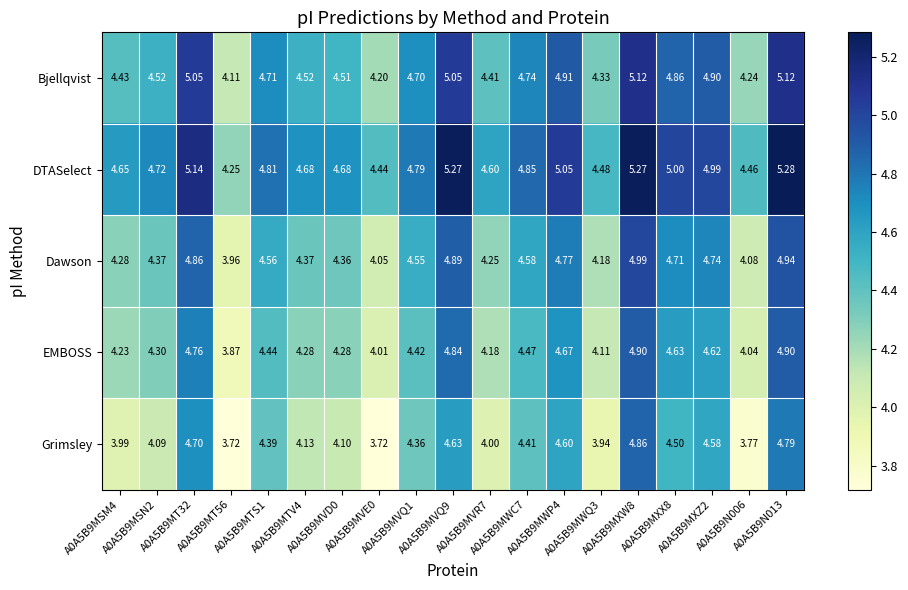

Which series has the largest total across all categories?

DTASelect